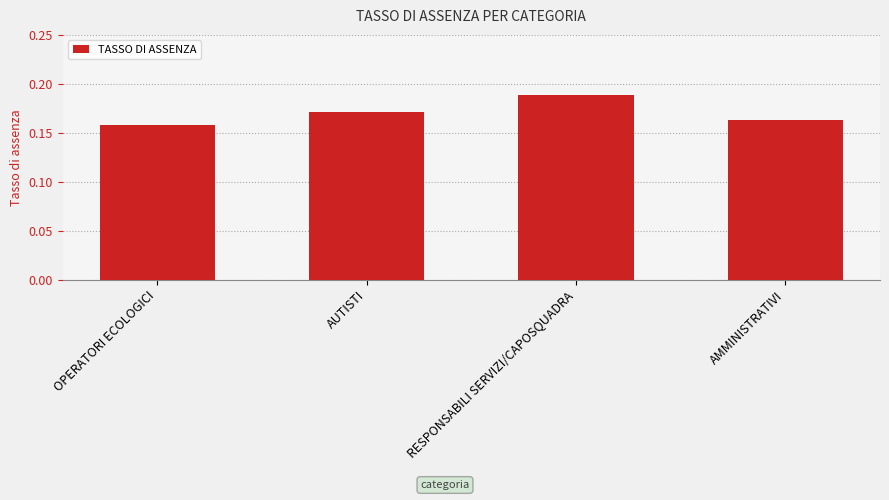

Which has a higher value, RESPONSABILI SERVIZI/CAPOSQUADRA or AUTISTI?

RESPONSABILI SERVIZI/CAPOSQUADRA